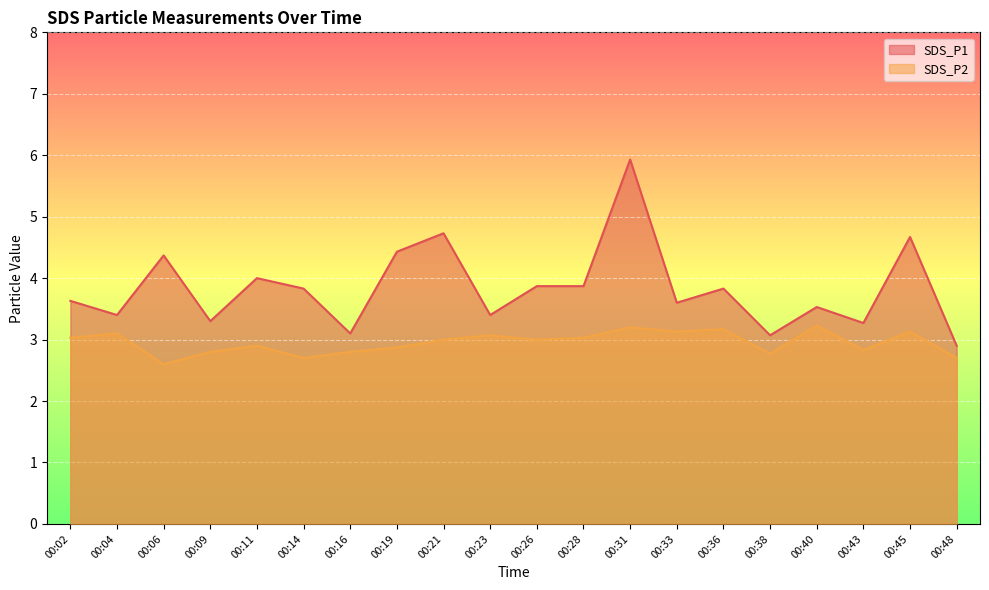

Reading left to right, list all the values displayed in this chart.

SDS_P1: 00:02=3.6	00:04=3.4	00:06=4.4	00:09=3.3	00:11=4.0	00:14=3.8	00:16=3.1	00:19=4.4	00:21=4.7	00:23=3.4	00:26=3.9	00:28=3.9	00:31=5.9	00:33=3.6	00:36=3.8	00:38=3.1	00:40=3.5	00:43=3.3	00:45=4.7	00:48=2.9
SDS_P2: 00:02=3.0	00:04=3.1	00:06=2.6	00:09=2.8	00:11=2.9	00:14=2.7	00:16=2.8	00:19=2.9	00:21=3.0	00:23=3.1	00:26=3.0	00:28=3.0	00:31=3.2	00:33=3.1	00:36=3.2	00:38=2.8	00:40=3.2	00:43=2.8	00:45=3.1	00:48=2.7